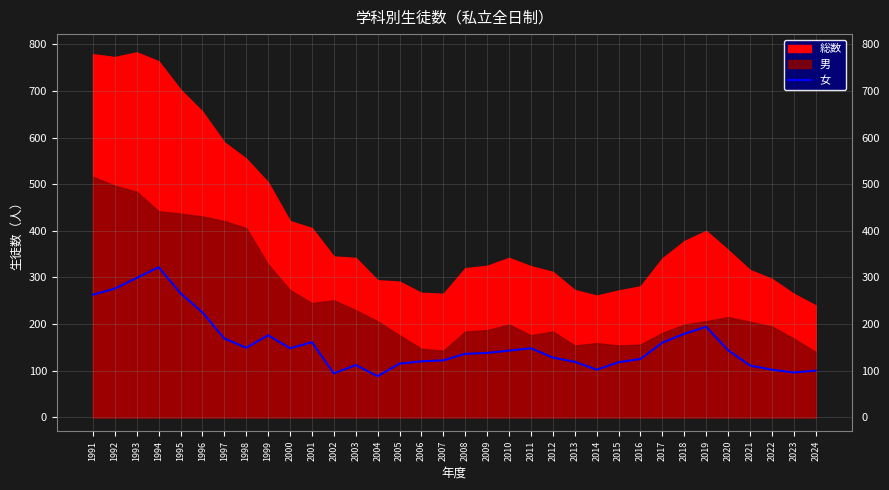

Is it true that 女 equals 161 at 2001?

True